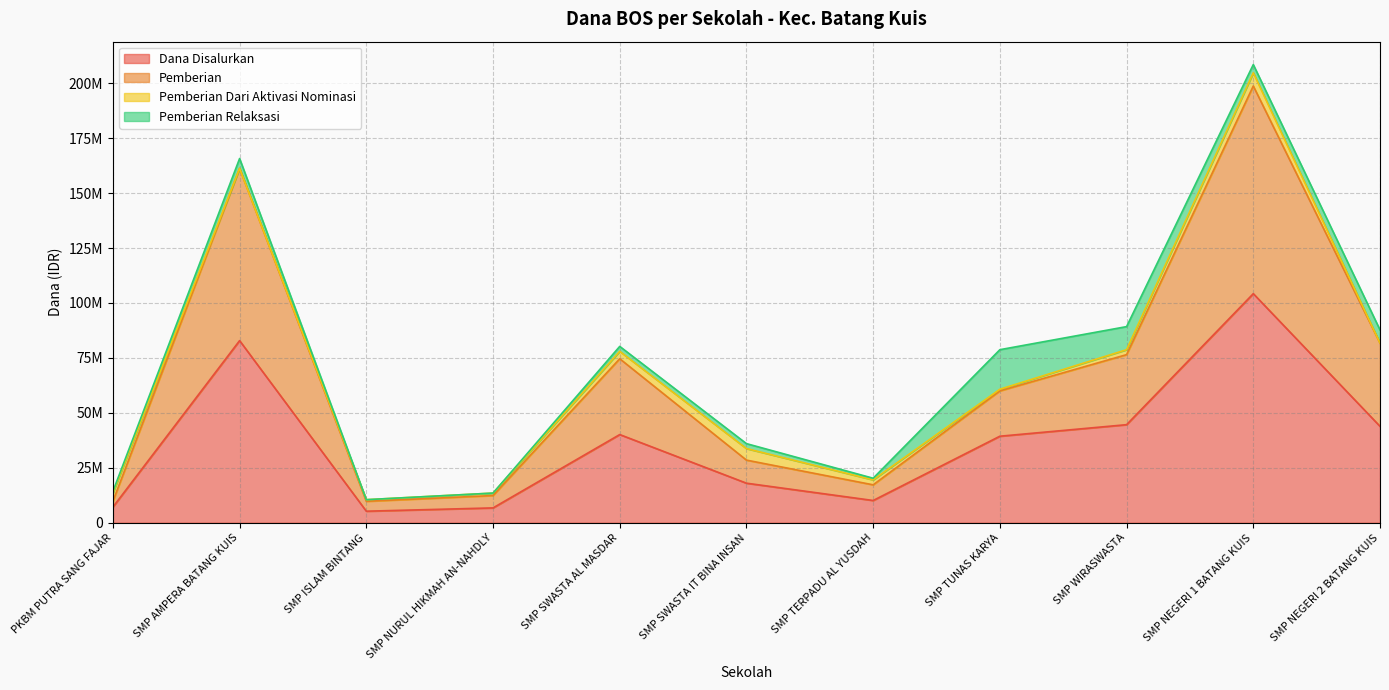

In Dana Disalurkan, how many points are lower than both neighbors (excluding endpoints)?

2